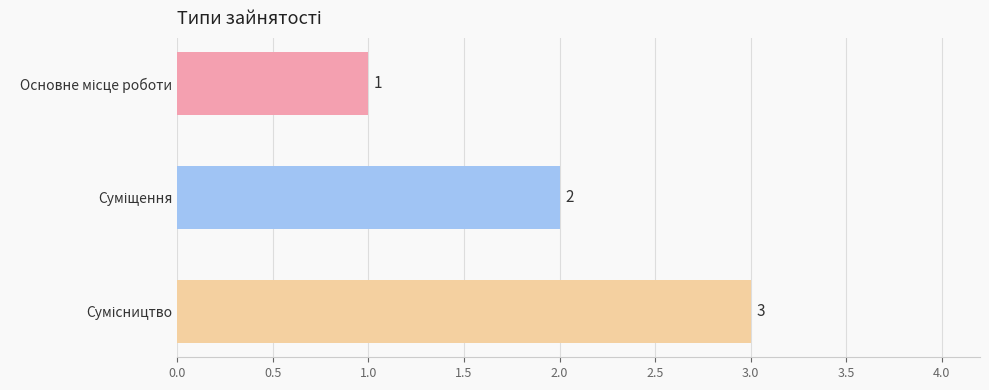

Are the bars grouped side by side (vs. stacked)?

No